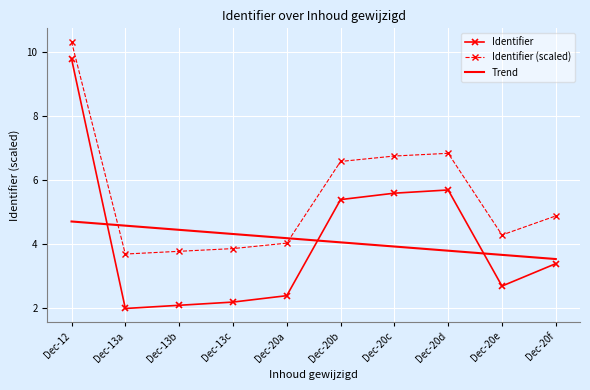

What are all the series names shown in the legend?

Identifier, Identifier (scaled), Trend